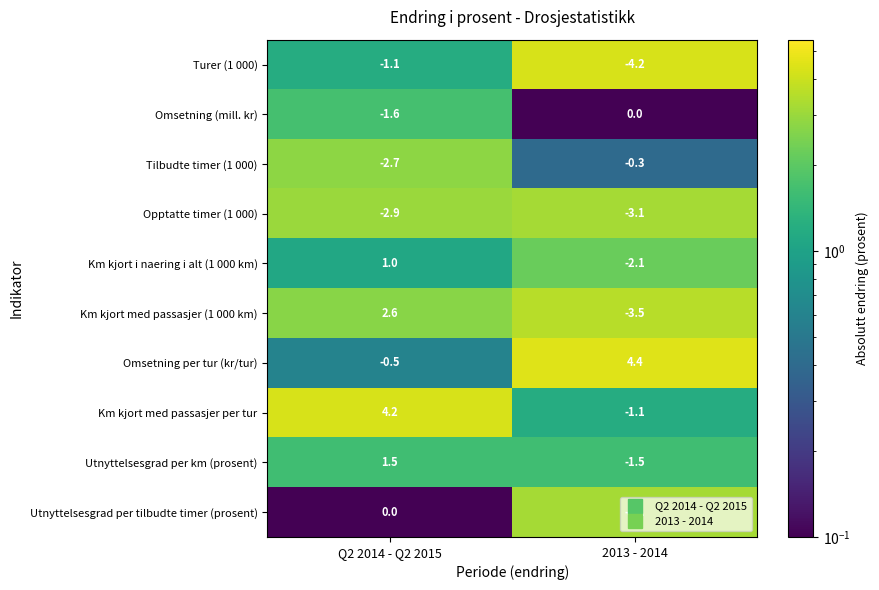

At which category is the sum across all series the highest?

Q2 2014 - Q2 2015